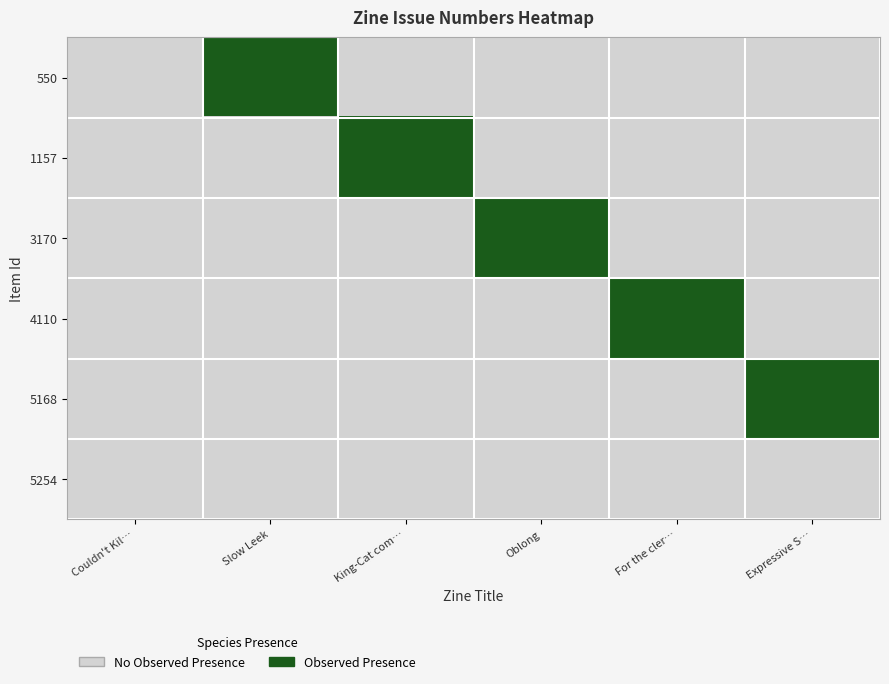

What is the spread (max minus min) of values at Expressive S…?

1